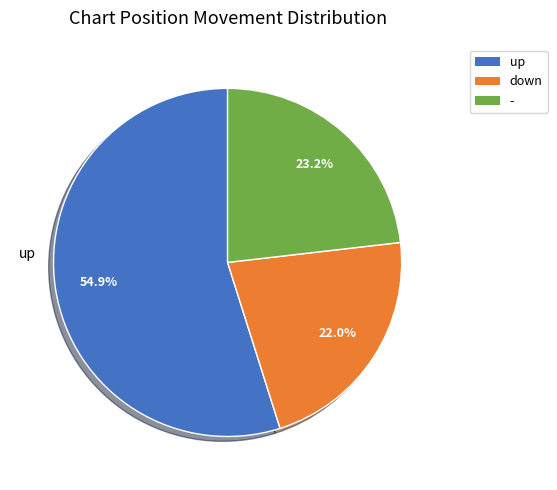

Does up account for over 50% of the chart?

Yes